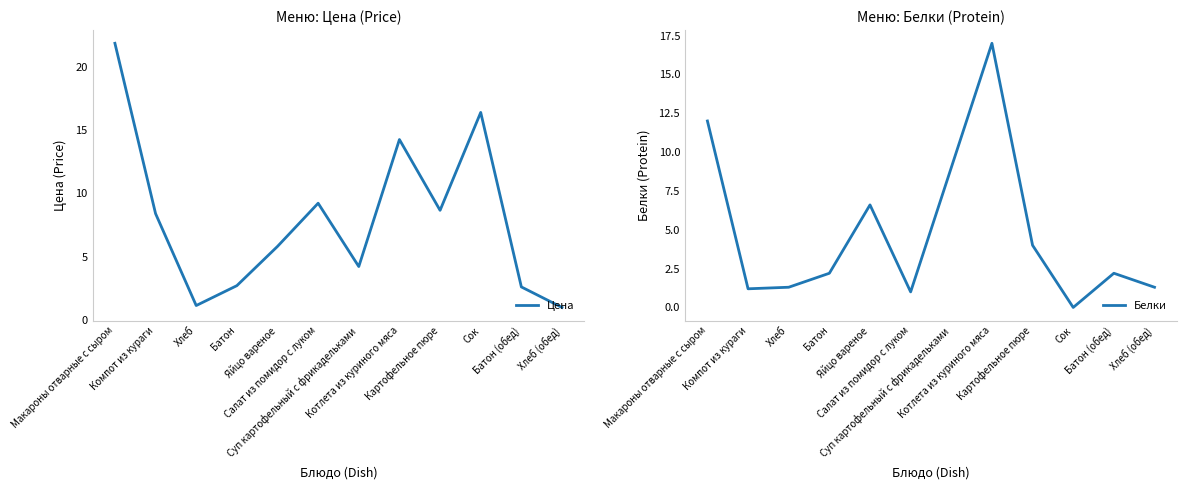

What is the value of the Цена point at the 10th from the left?

16.4